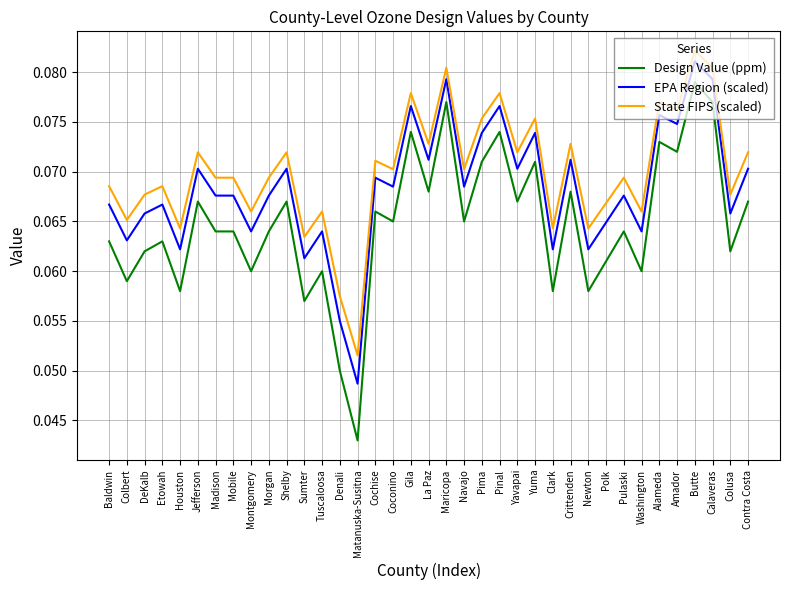

Rank the series by their average value, from highest to lowest.

State FIPS (scaled), EPA Region (scaled), Design Value (ppm)